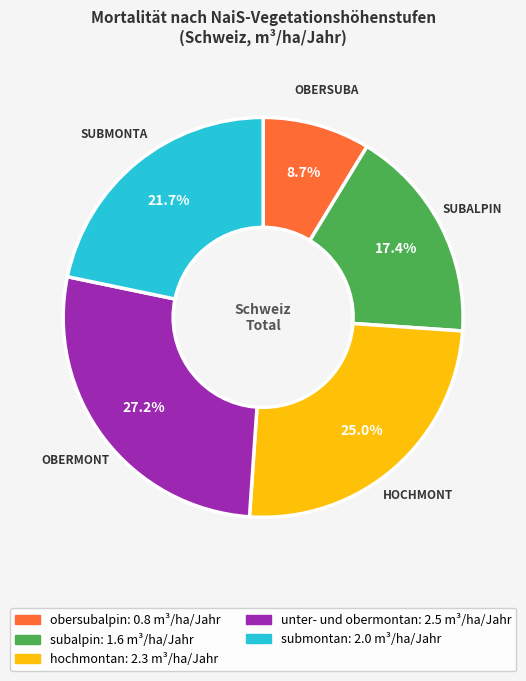

Does any single category account for the majority?

No